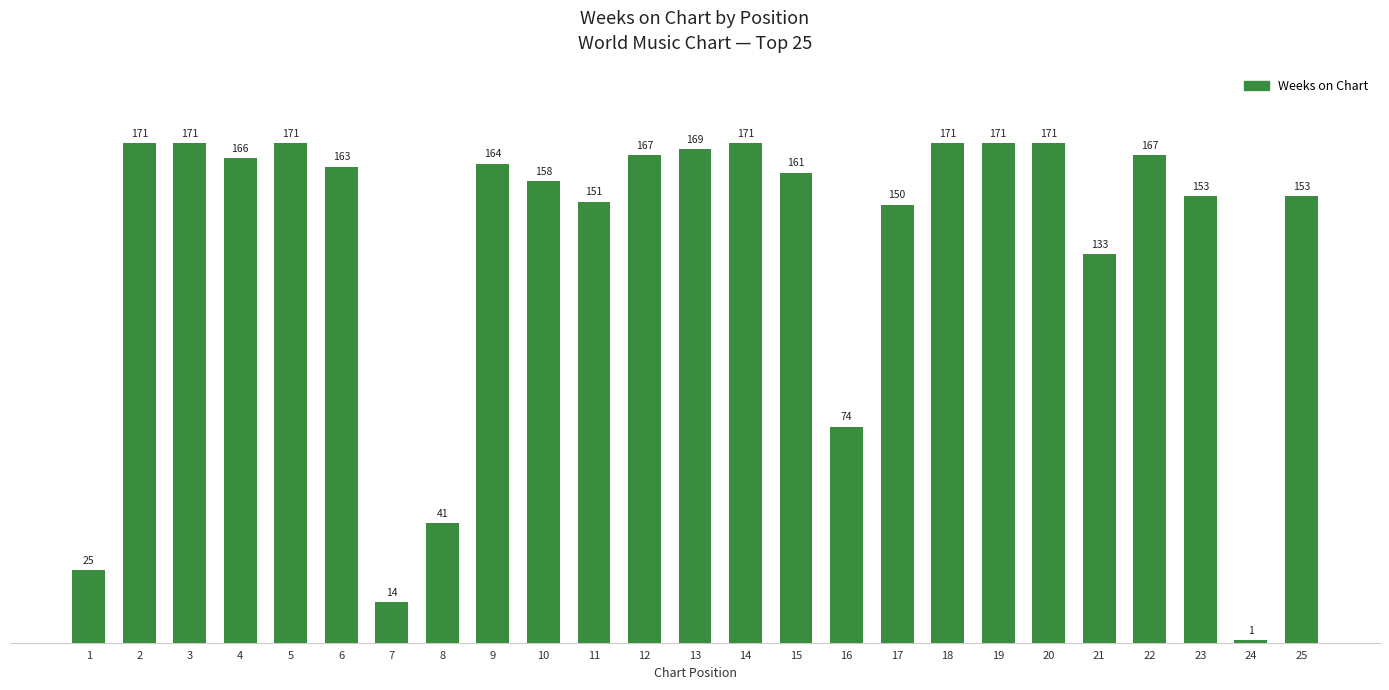

Reading right to left, extract all data points from this chart.

25=153	24=1	23=153	22=167	21=133	20=171	19=171	18=171	17=150	16=74	15=161	14=171	13=169	12=167	11=151	10=158	9=164	8=41	7=14	6=163	5=171	4=166	3=171	2=171	1=25